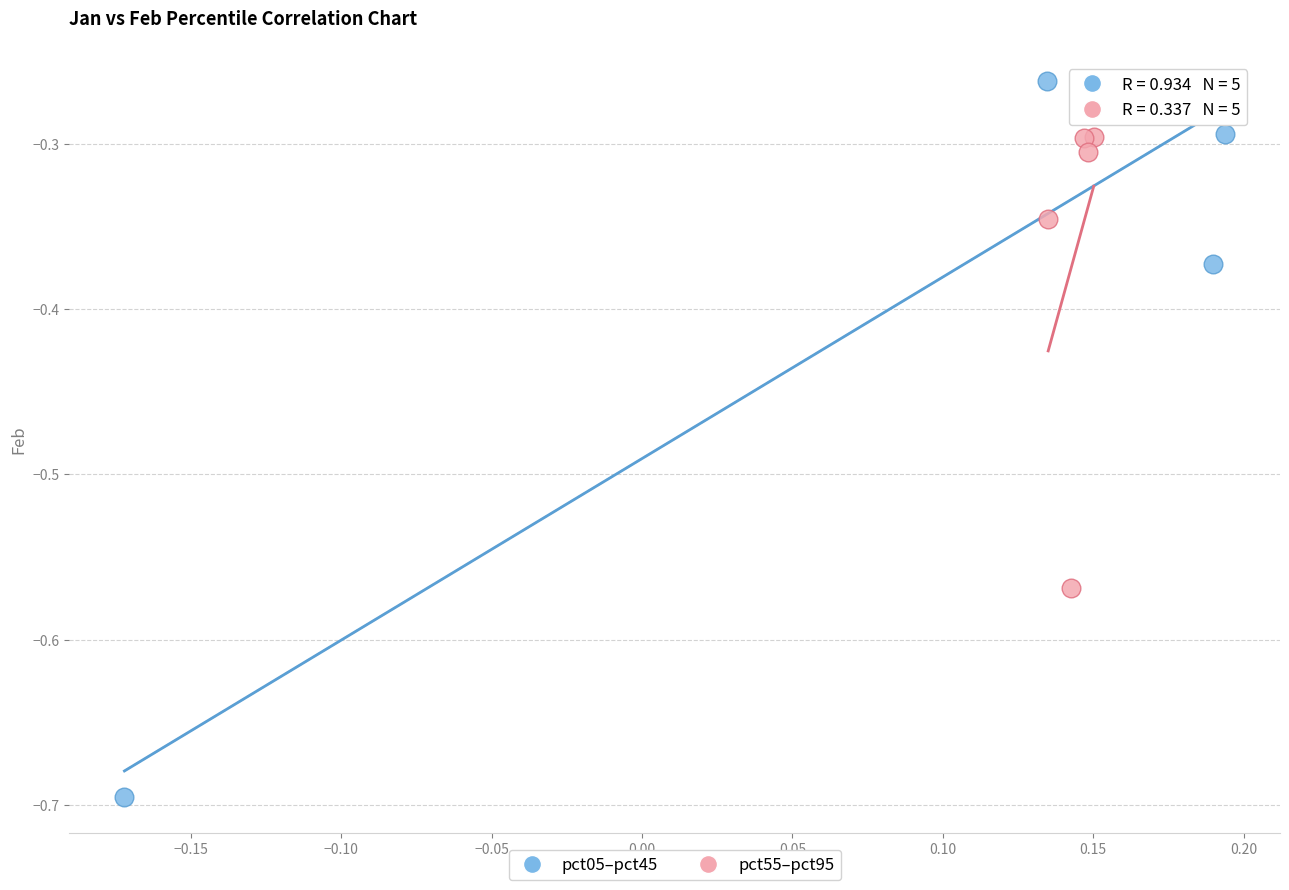

Which series contains the lowest Y value?

pct05–pct45